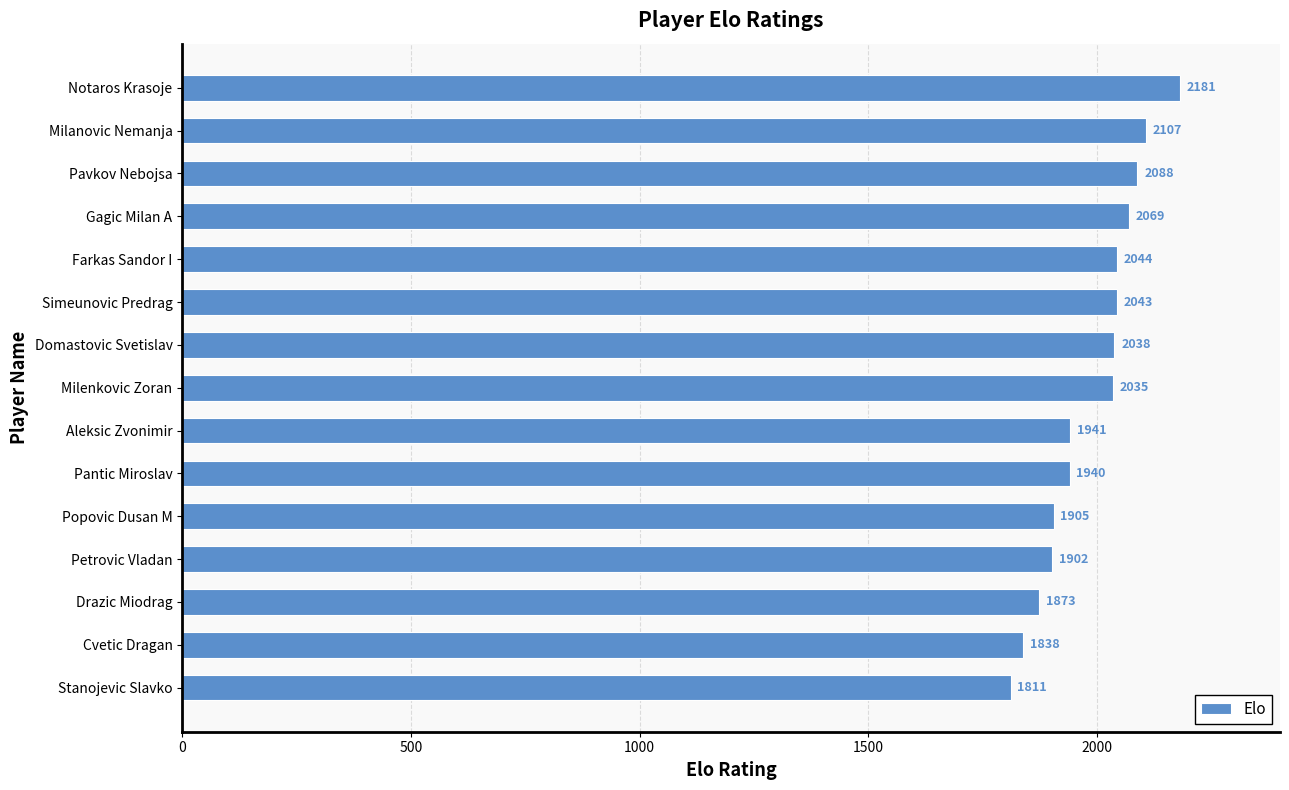

Reading bottom to top, transcribe all the data shown in this chart.

1811	1838	1873	1902	1905	1940	1941	2035	2038	2043	2044	2069	2088	2107	2181